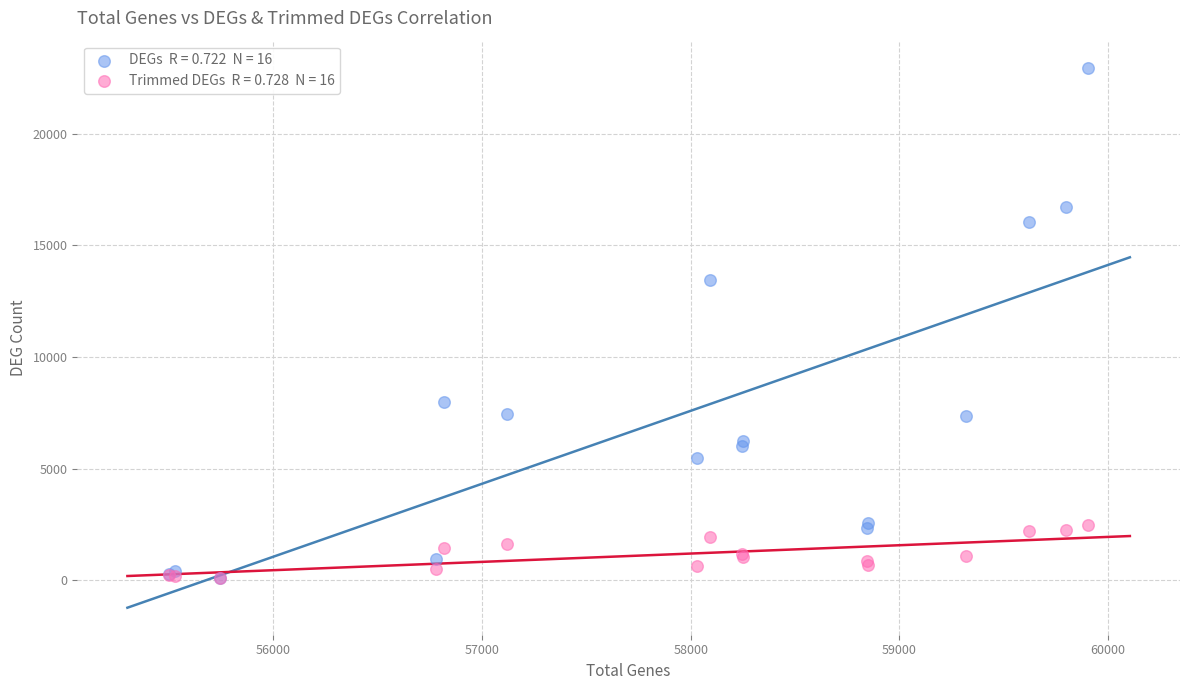

Across all series, what Y value is closest to 11531?

13435